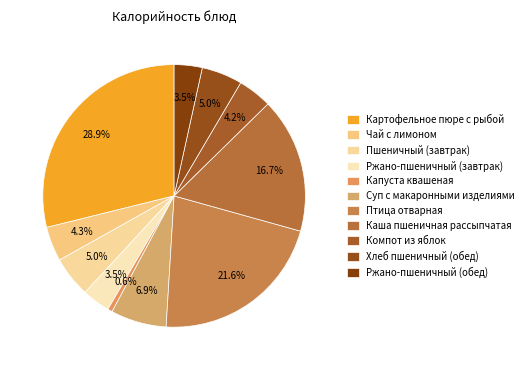

Between Каша пшеничная рассыпчатая and Хлеб пшеничный (обед), which is larger?

Каша пшеничная рассыпчатая